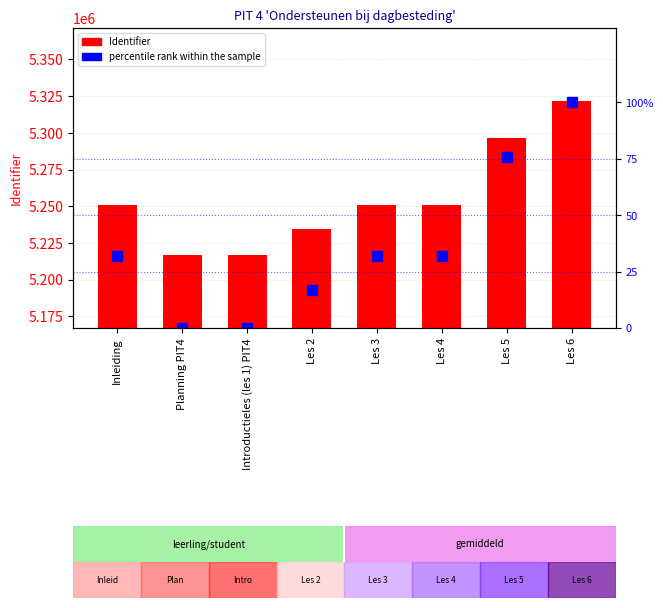

Read the percentile rank within the sample value at Les 4, to the nearest 10.

30